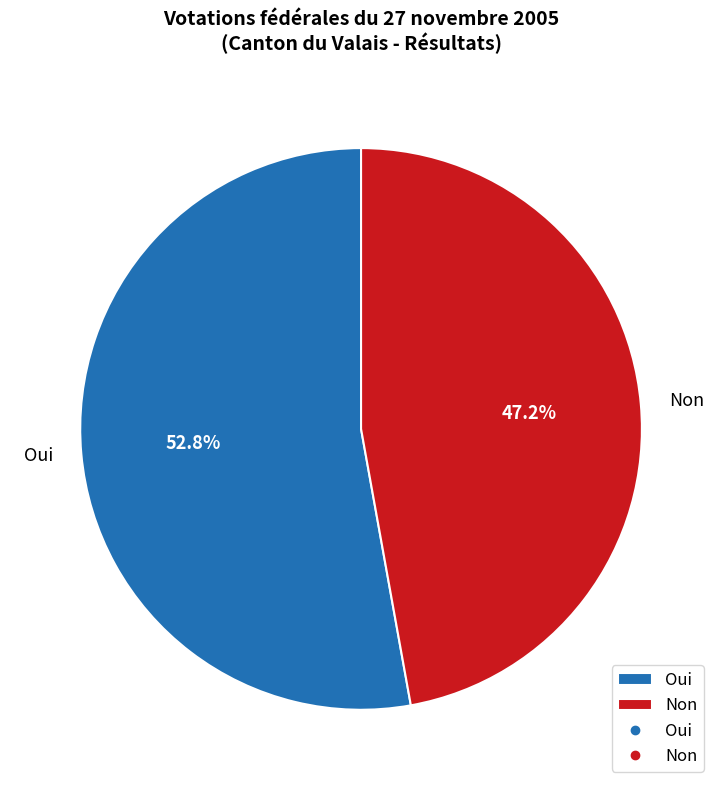

Is there any slice that represents more than half of the pie?

Yes